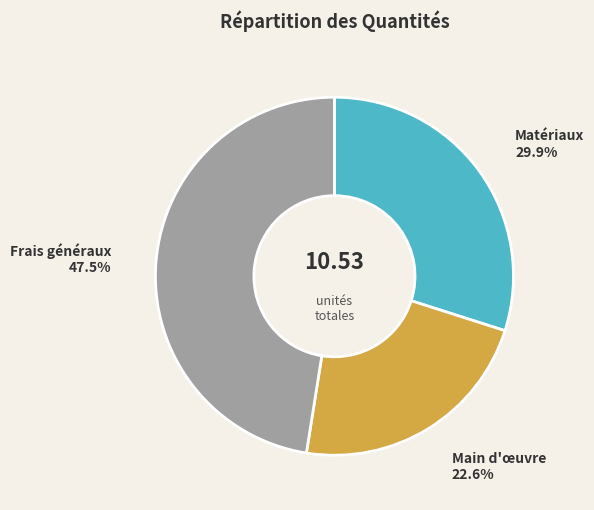

Is there a majority slice in this chart?

No